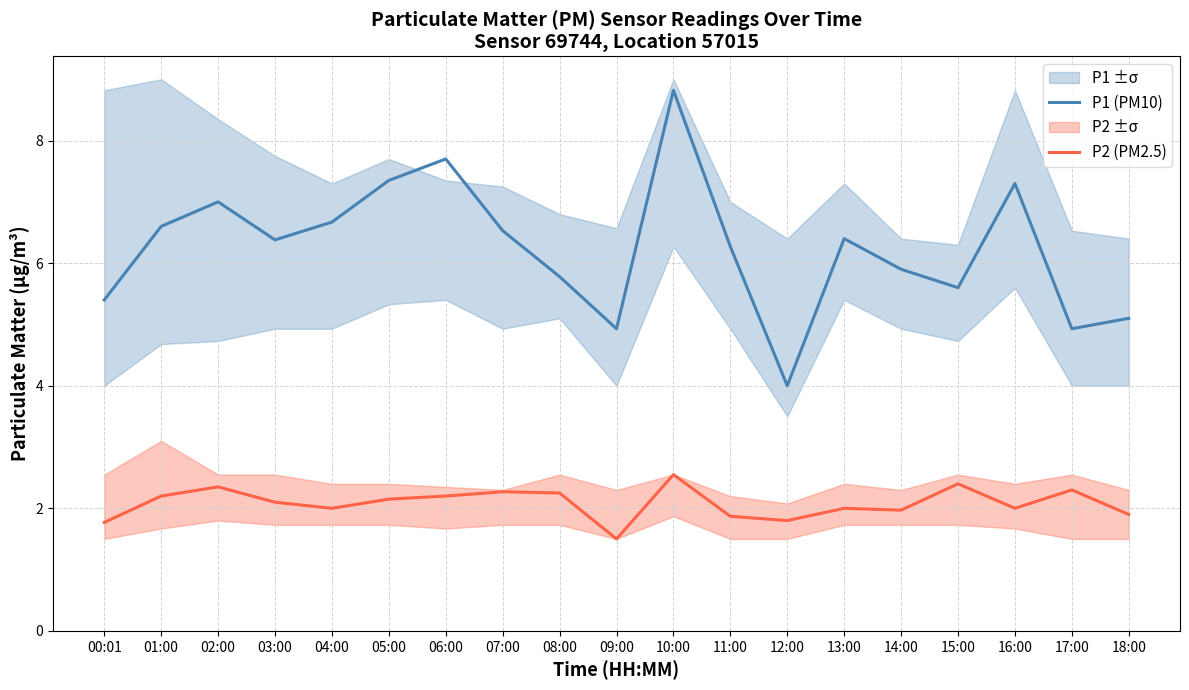

True or false: P1 (PM10) and P2 (PM2.5) intersect in this chart.

False